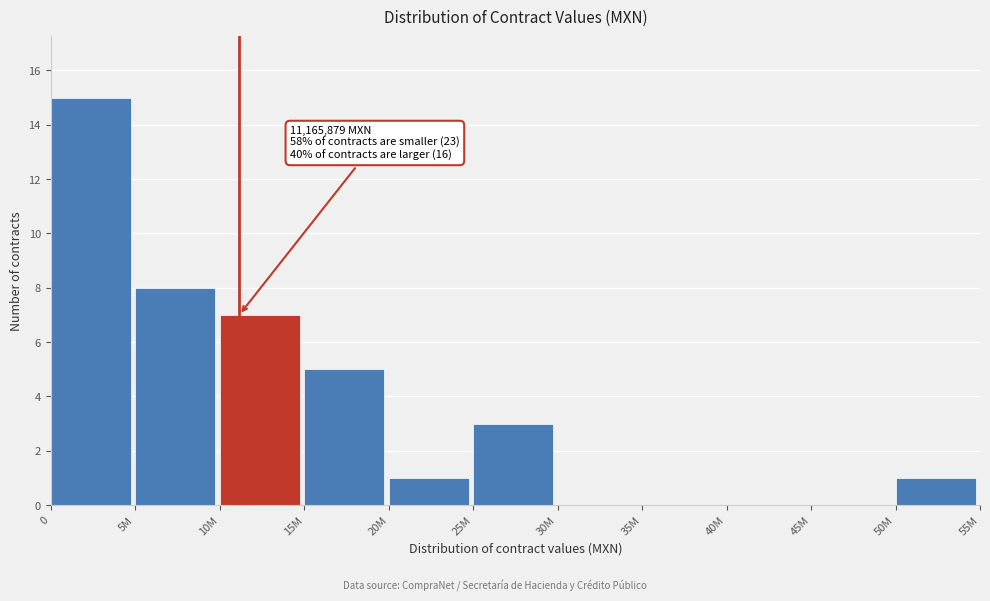

Reading left to right, extract all data points from this chart.

0=15	5M=8	10M=7	15M=5	20M=1	25M=3	30M=0	35M=0	40M=0	45M=0	50M=1